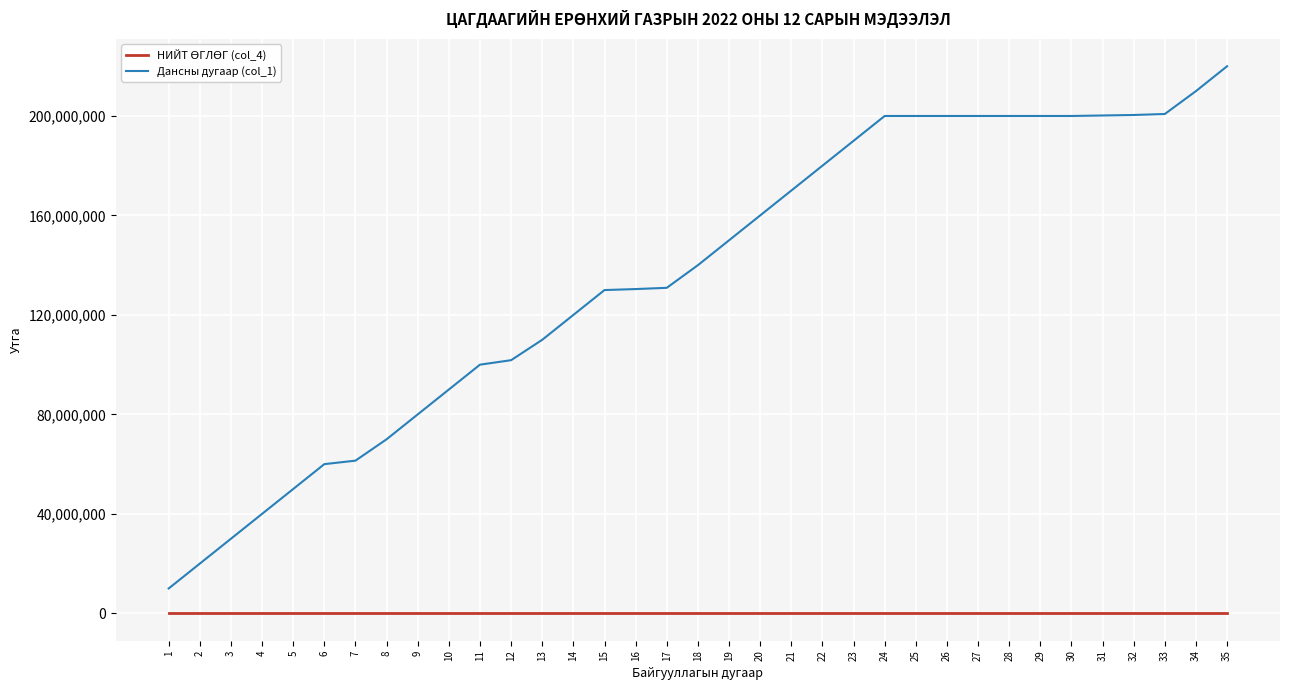

At which category is the sum across all series the highest?

35